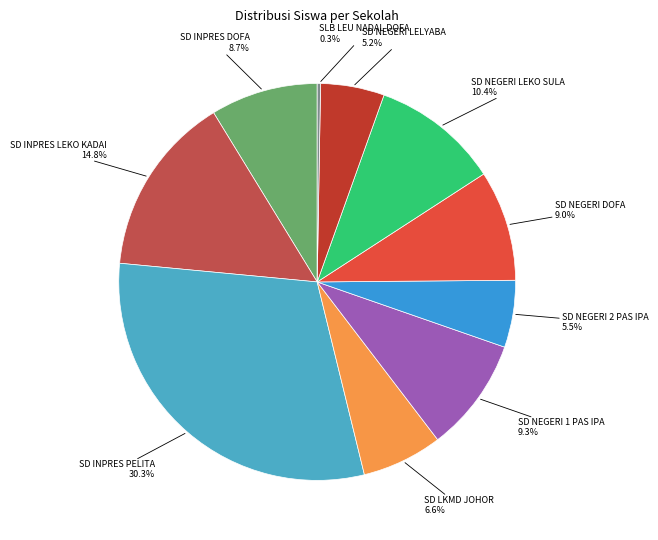

How many segments does this pie chart have?

10